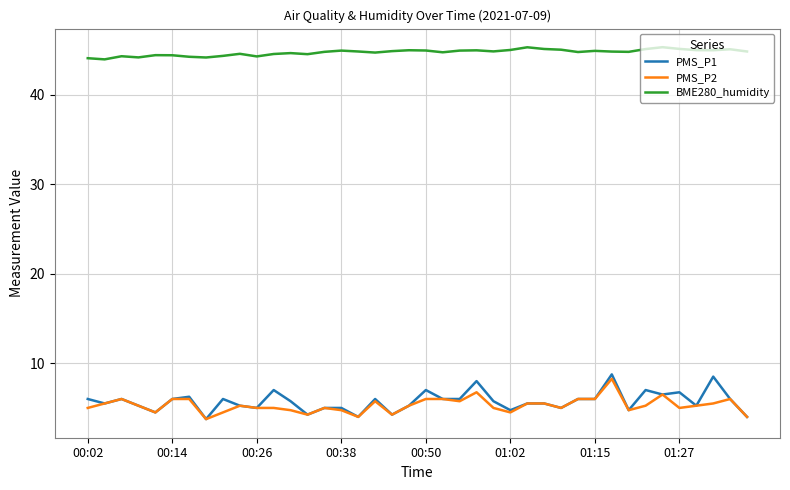

What is the maximum value for BME280_humidity?

45.3